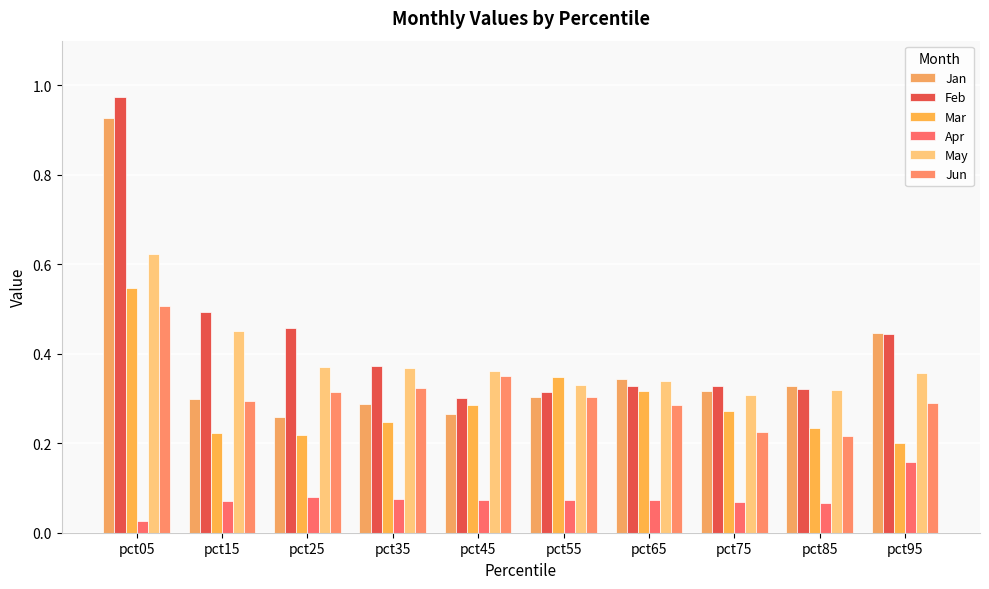

What is the total value across all series at pct65?

1.7